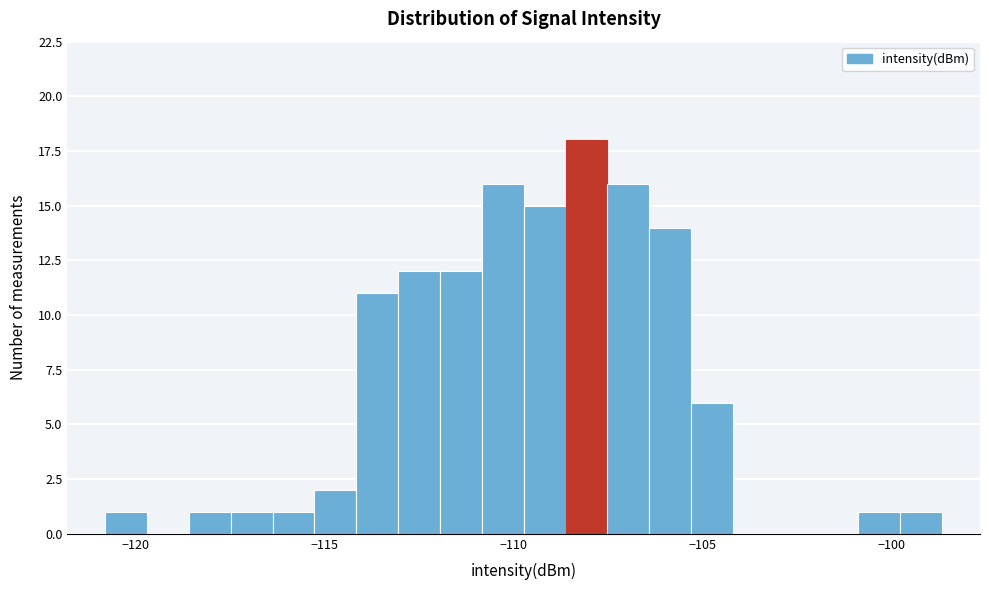

Read against the x-axis, roughly where is the centre of the tallest bar?

-108.0